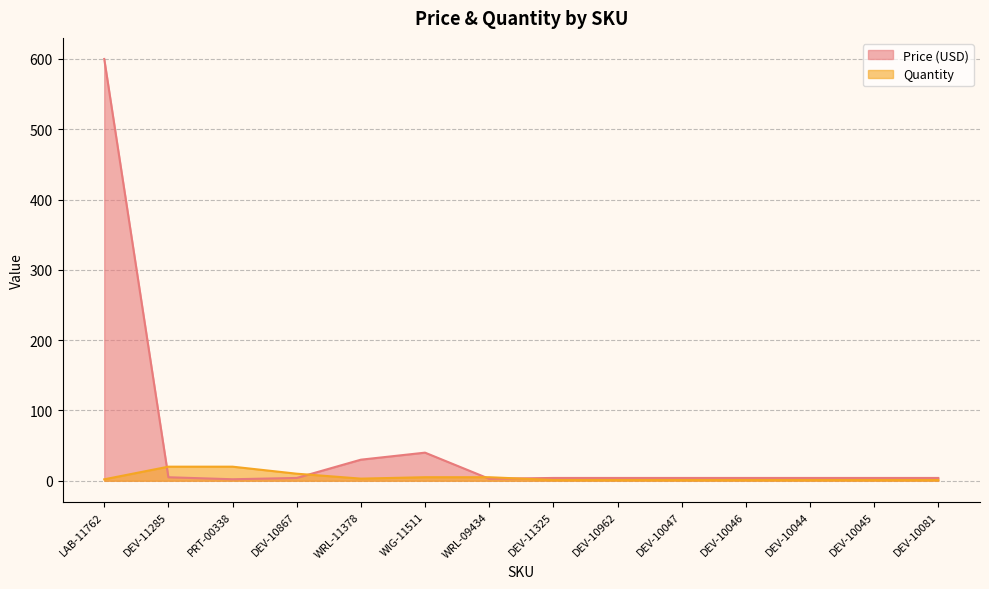

Which series has the largest range (max minus min)?

Price (USD)